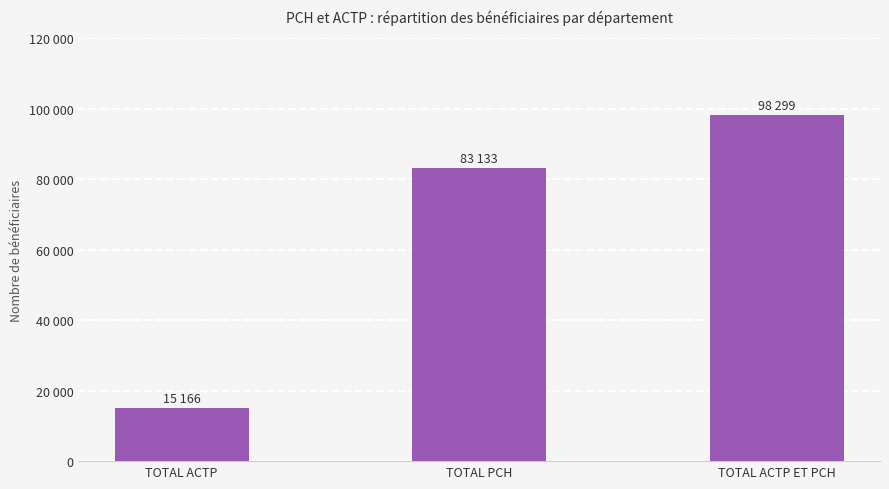

What value does the data have at TOTAL PCH, to the nearest 50?

83150